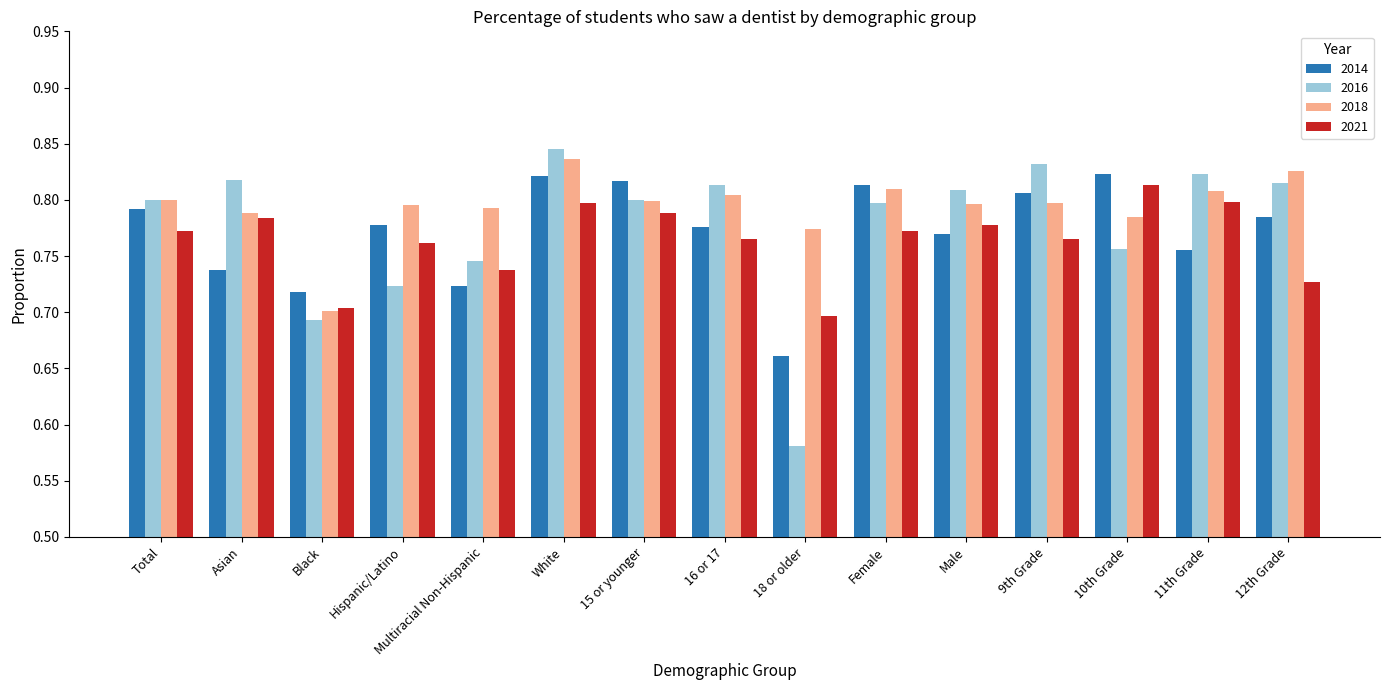

Which series has the largest total across all categories?

2018